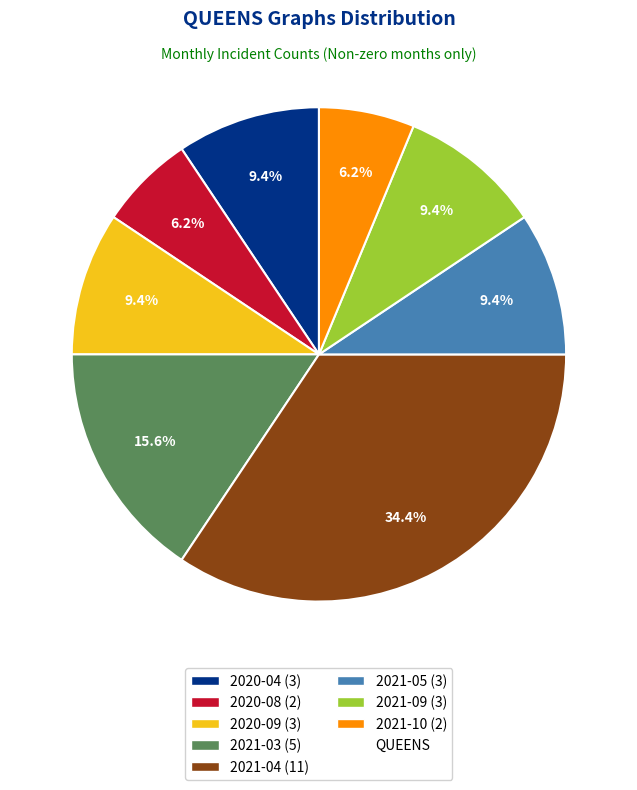

Does any single category account for the majority?

No